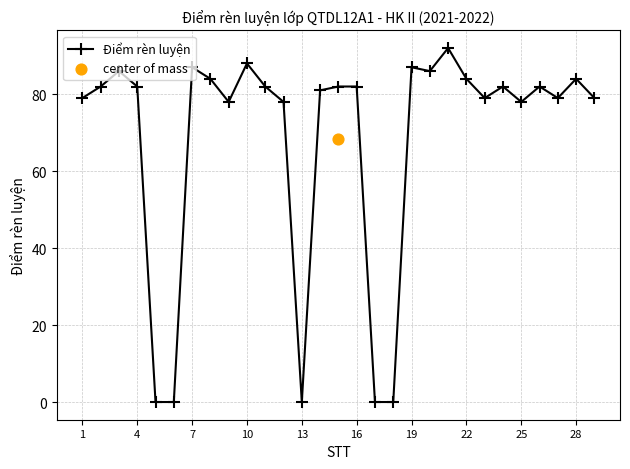

What is the highest value of the Điểm rèn luyện series?

92